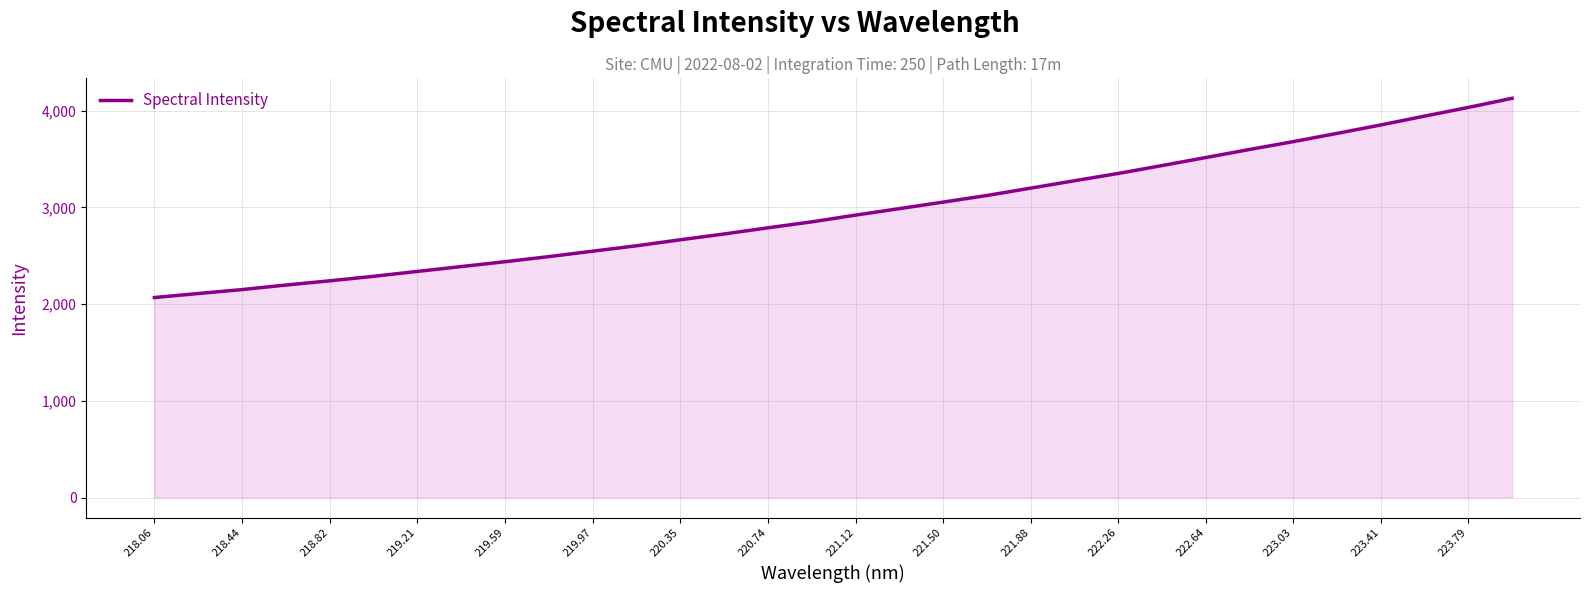

What is the maximum value shown in the chart?

4126.0